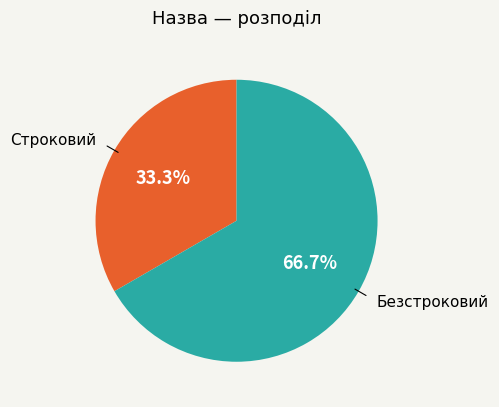

How many segments does this pie chart have?

2